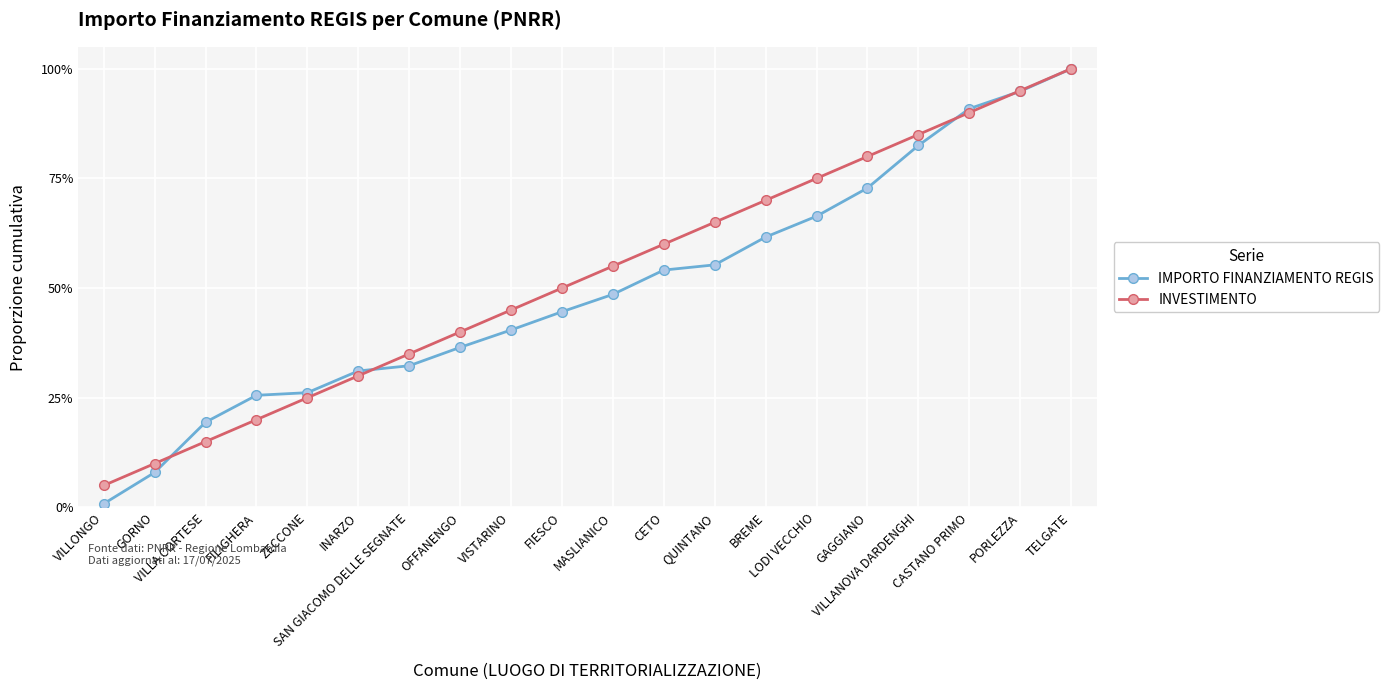

Reading left to right, extract all data points from this chart.

IMPORTO FINANZIAMENTO REGIS: VILLONGO=0.0	GORNO=0.1	VILLA CORTESE=0.2	FILIGHERA=0.3	ZECCONE=0.3	INARZO=0.3	SAN GIACOMO DELLE SEGNATE=0.3	OFFANENGO=0.4	VISTARINO=0.4	FIESCO=0.4	MASLIANICO=0.5	CETO=0.5	QUINTANO=0.6	BREME=0.6	LODI VECCHIO=0.7	GAGGIANO=0.7	VILLANOVA DARDENGHI=0.8	CASTANO PRIMO=0.9	PORLEZZA=0.9	TELGATE=1.0
INVESTIMENTO: VILLONGO=0.1	GORNO=0.1	VILLA CORTESE=0.1	FILIGHERA=0.2	ZECCONE=0.2	INARZO=0.3	SAN GIACOMO DELLE SEGNATE=0.3	OFFANENGO=0.4	VISTARINO=0.5	FIESCO=0.5	MASLIANICO=0.6	CETO=0.6	QUINTANO=0.7	BREME=0.7	LODI VECCHIO=0.8	GAGGIANO=0.8	VILLANOVA DARDENGHI=0.8	CASTANO PRIMO=0.9	PORLEZZA=0.9	TELGATE=1.0